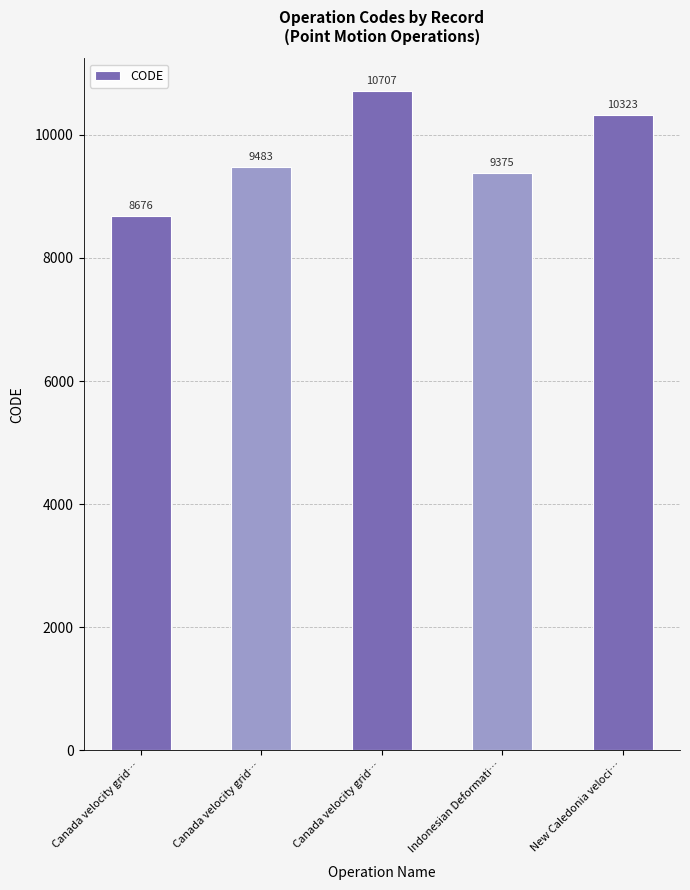

Which label corresponds to the largest value in the chart?

Canada velocity grid…